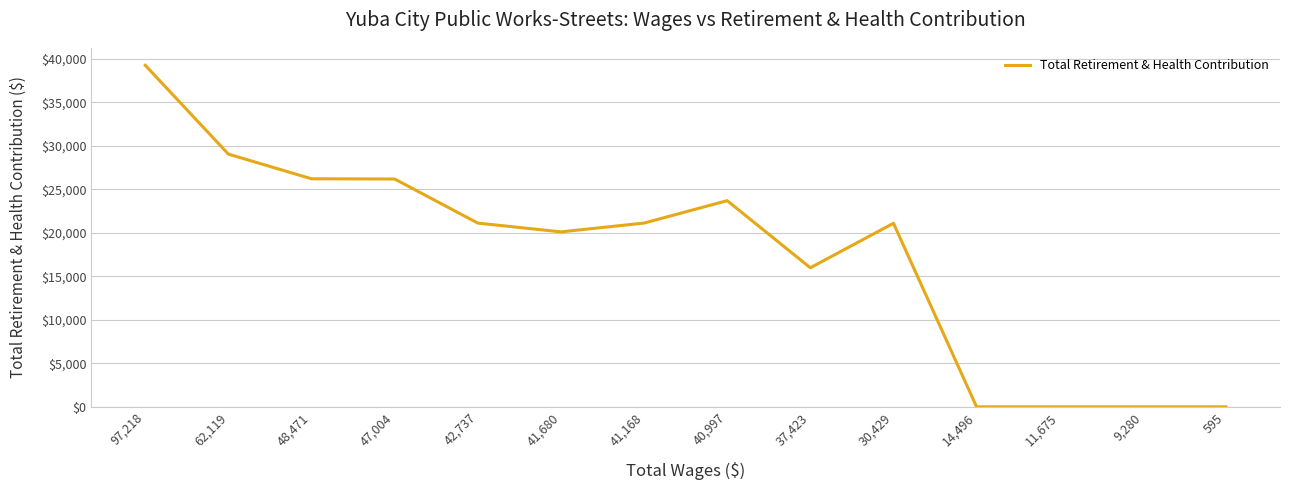

Which category has the highest value across all series?

97,218